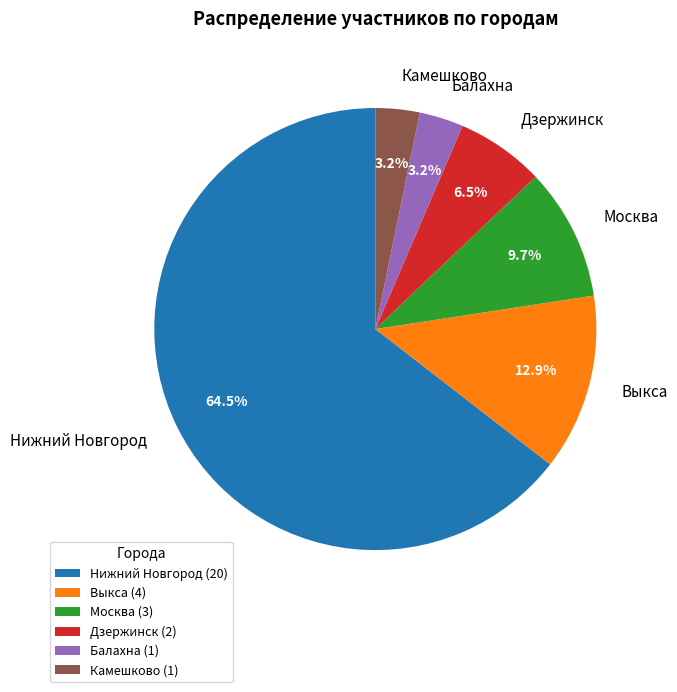

Is it true that Москва is 10% of the pie?

True